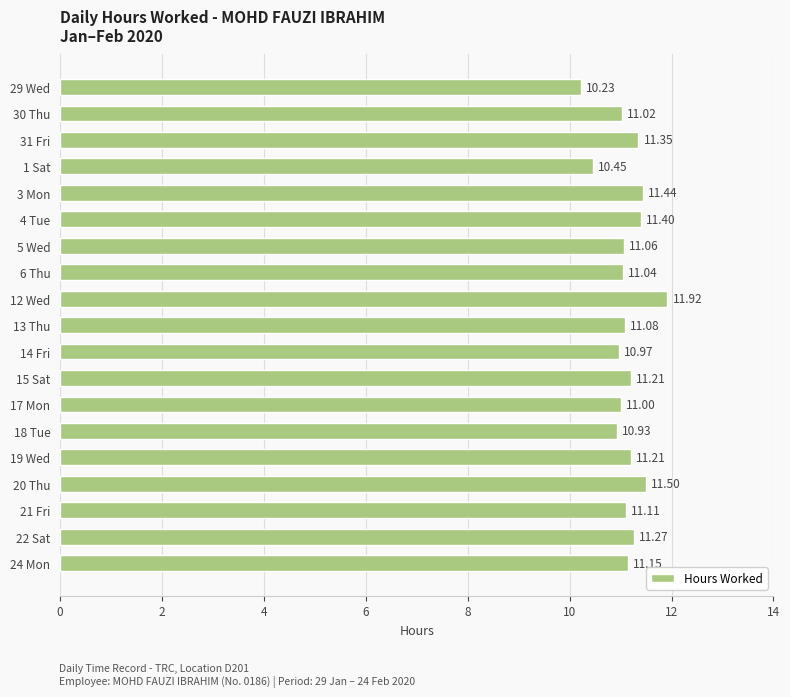

Which has a higher value, 3 Mon or 1 Sat?

3 Mon